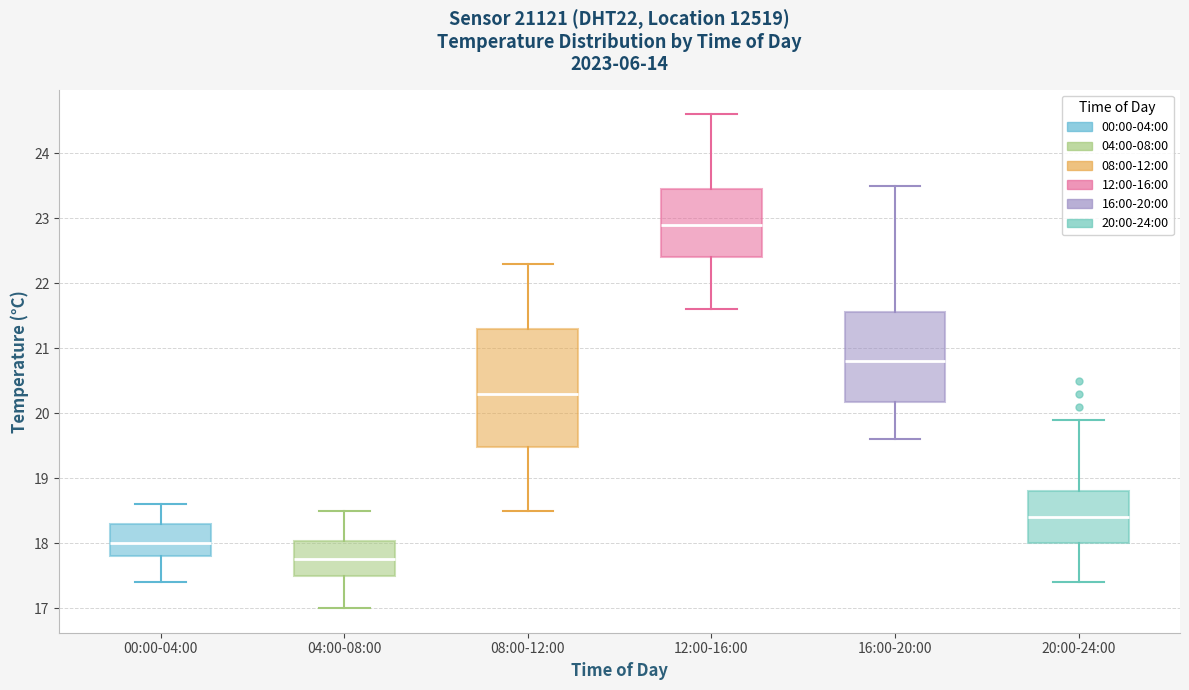

Which box's median line is the lowest?

04:00-08:00